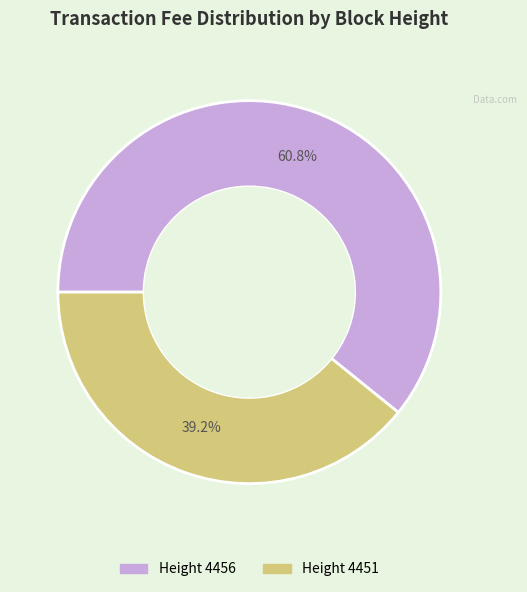

Does any single category account for the majority?

Yes